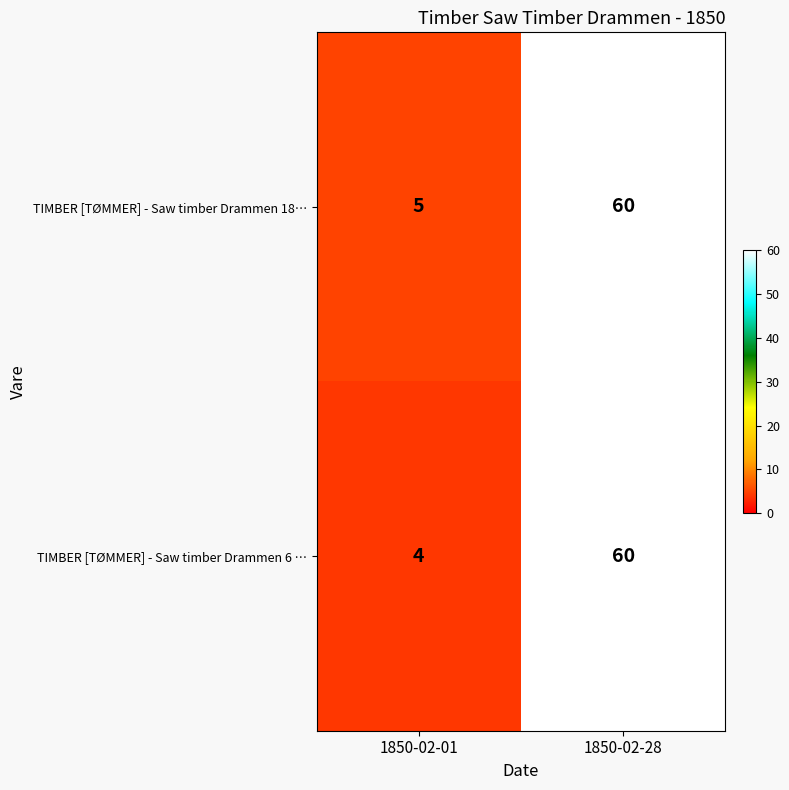

What value does the TIMBER [TØMMER] - Saw timber Drammen 6 … series have at 1850-02-01?

4